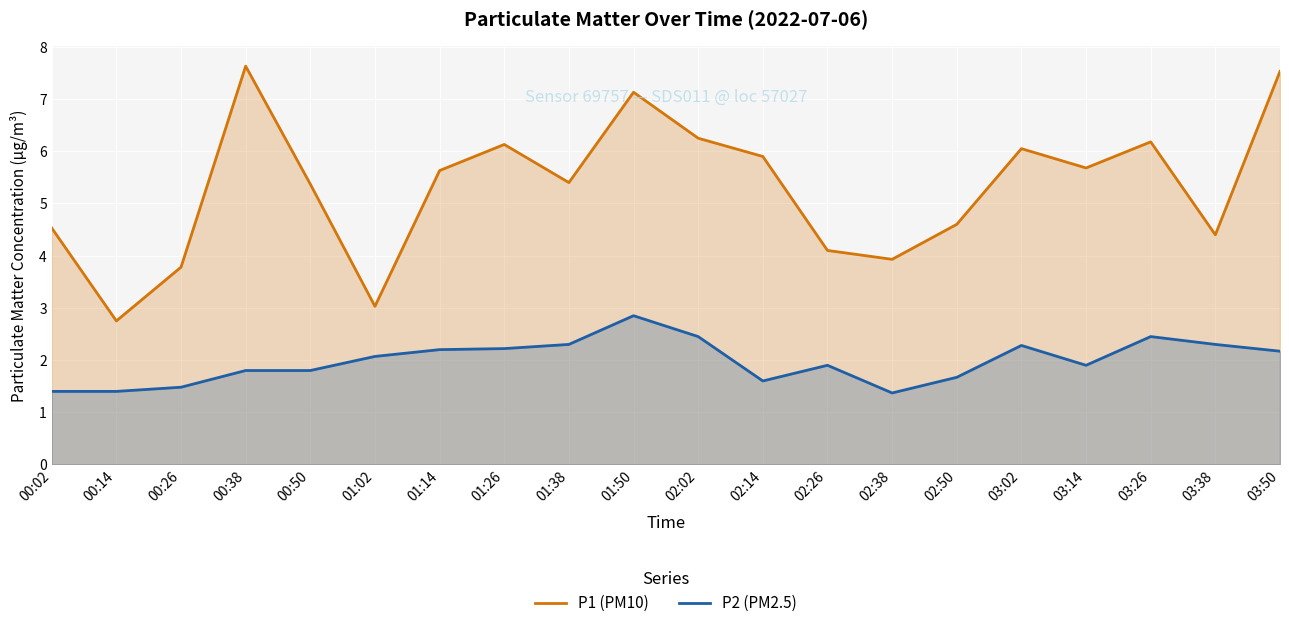

What value does the P2 (PM2.5) series have at 02:50?

1.7